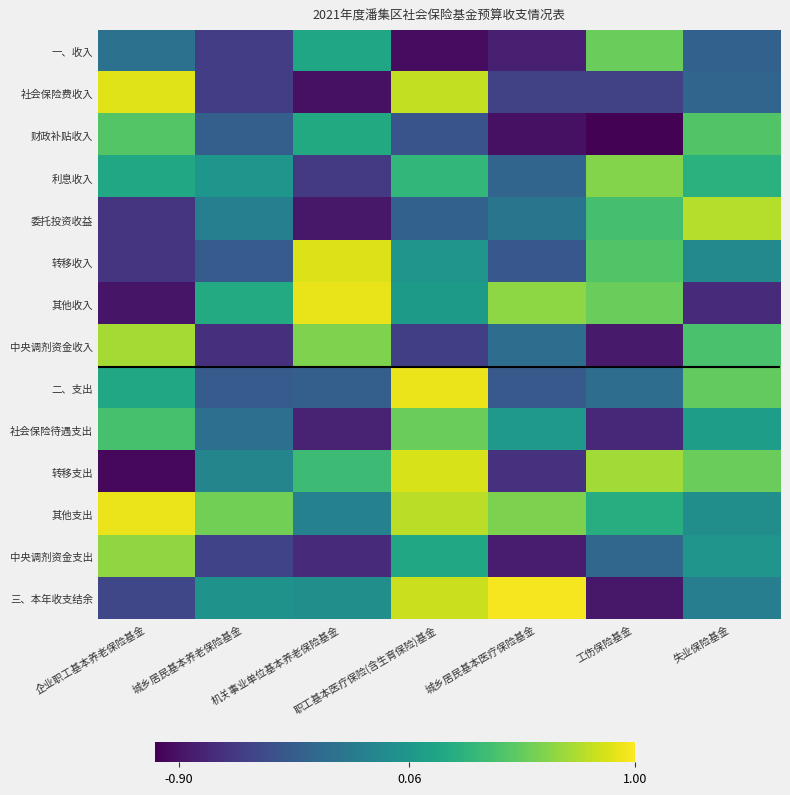

List the series in order of their peak value, lowest first.

财政补贴收入, 一、收入, 社会保险待遇支出, 利息收入, 中央调剂资金支出, 中央调剂资金收入, 委托投资收益, 转移支出, 转移收入, 社会保险费收入, 其他收入, 二、支出, 其他支出, 三、本年收支结余